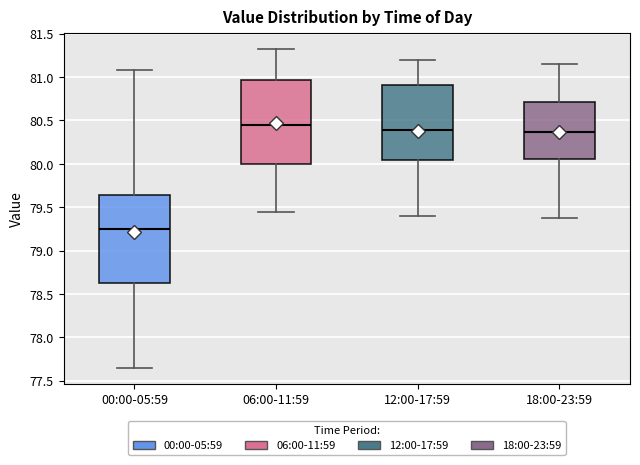

Comparing the boxes themselves (not the whiskers), which one is the tallest?

00:00-05:59